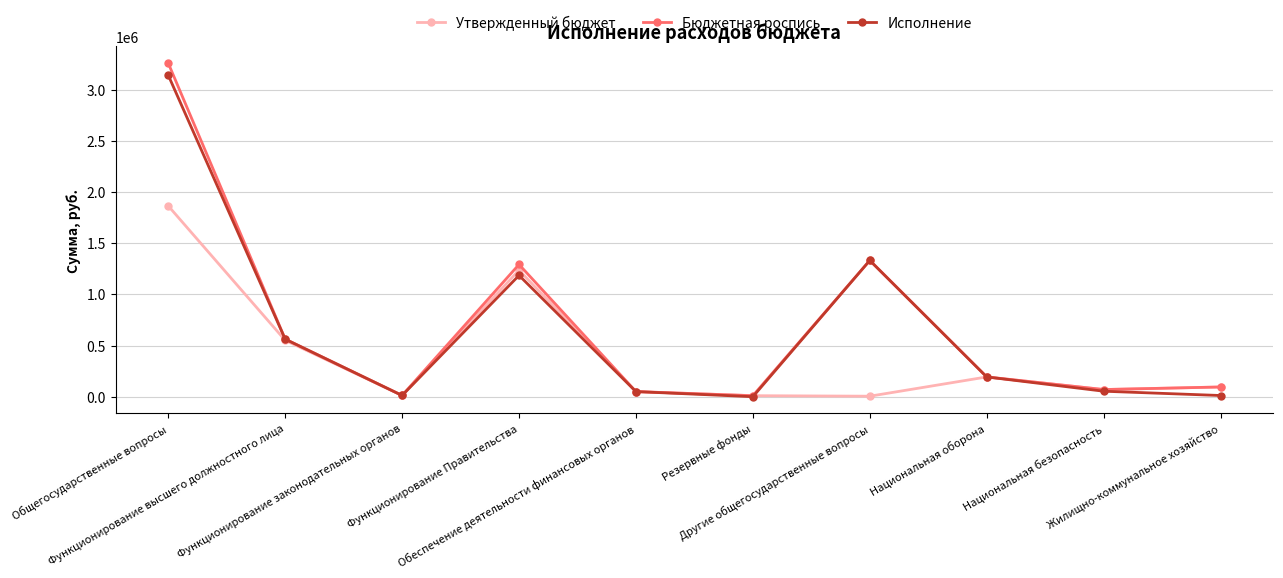

At Общегосударственные вопросы, list the series in order from largest to smallest.

Бюджетная роспись, Исполнение, Утвержденный бюджет